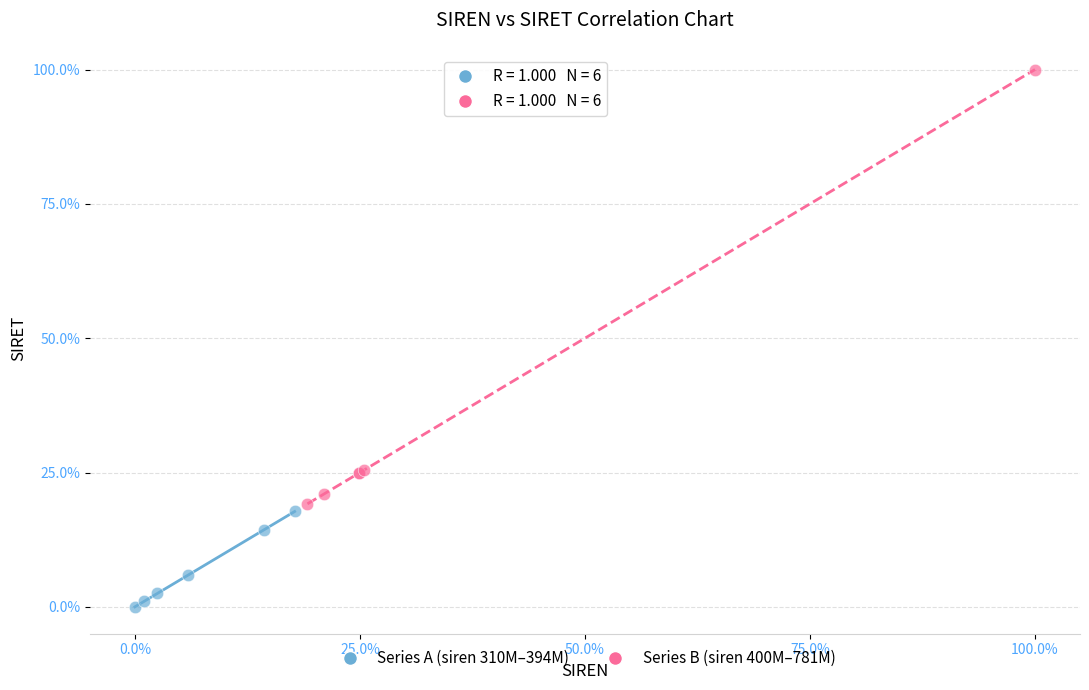

Which series has the widest spread of Y values?

Series B (siren 400M–781M)